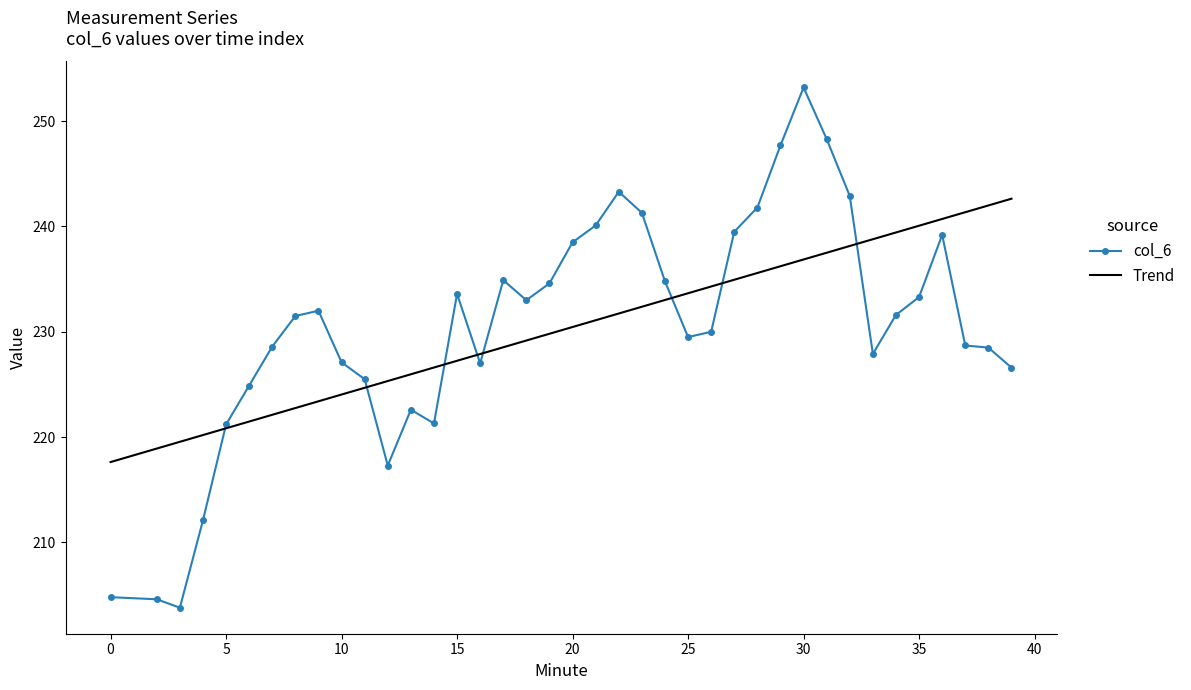

What is the lowest value of the col_6 series?

203.8